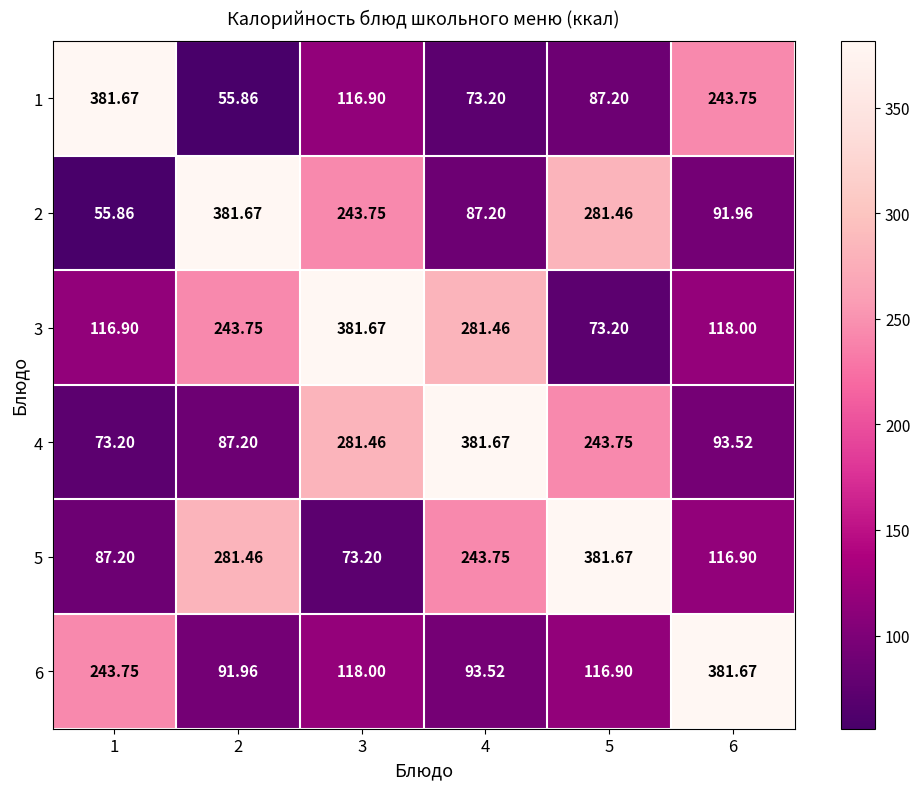

Is the value of 2 at 1 greater than the value of 3 at 3?

No